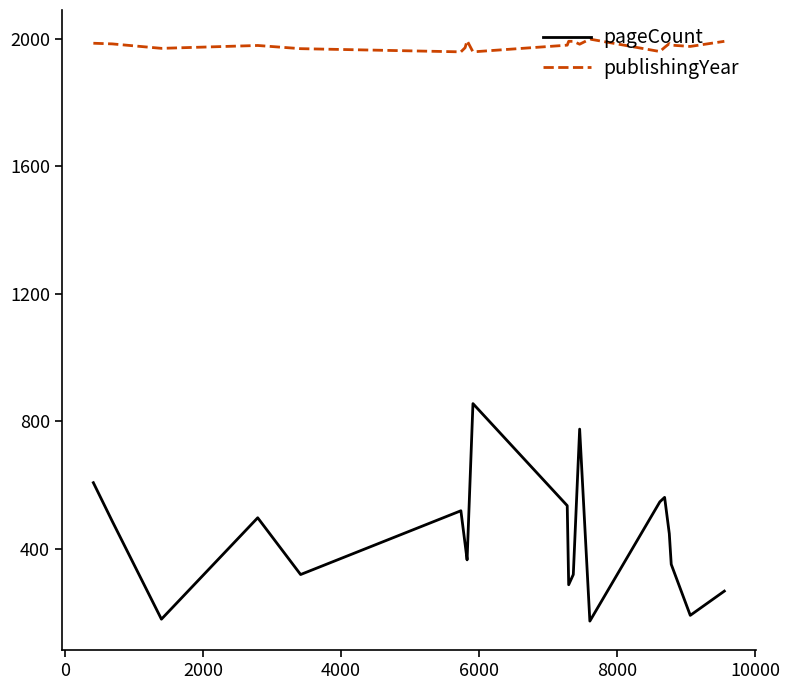

How many lines are shown in the chart?

2